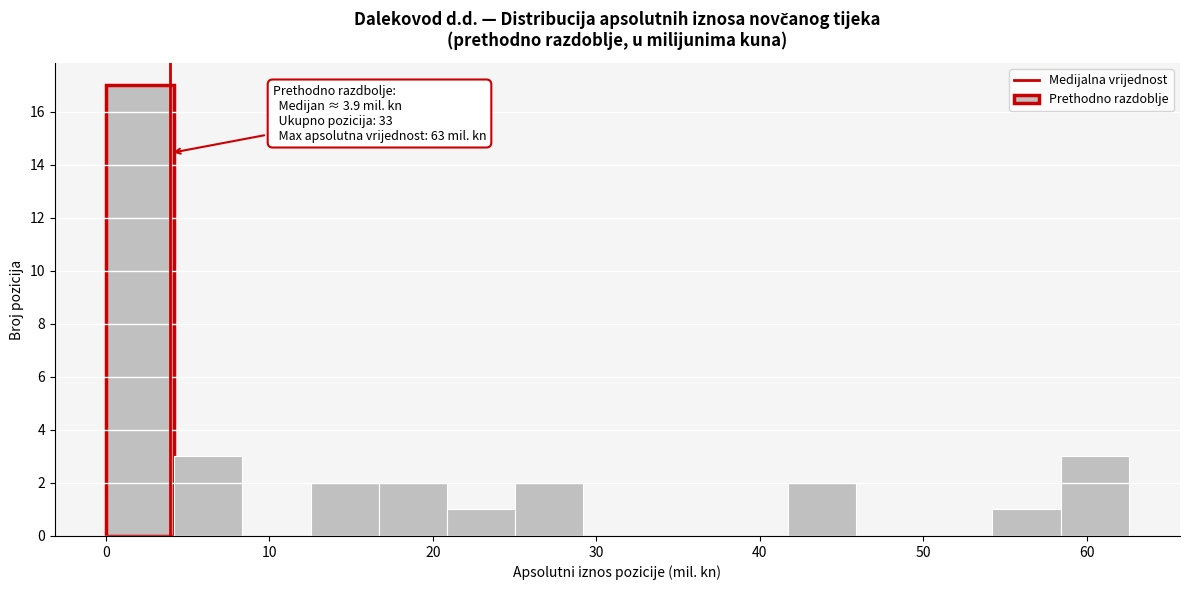

Which range on the x-axis has the tallest bar?

0 to 4